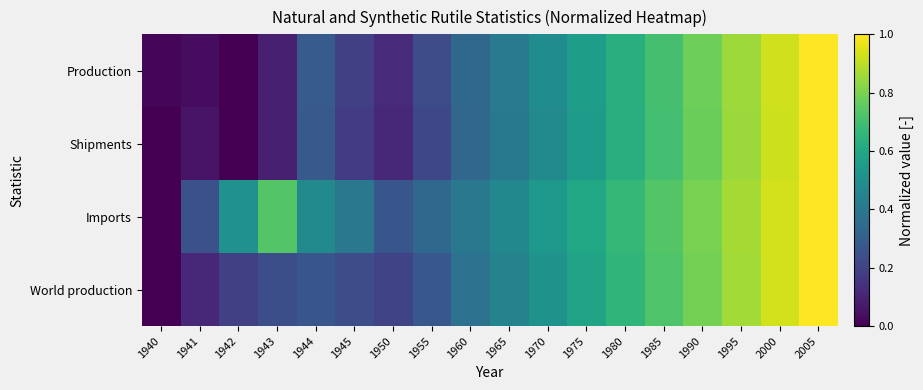

Reading right to left, extract all data points from this chart.

Production: 2005=1.0	2000=0.9	1995=0.9	1990=0.8	1985=0.7	1980=0.6	1975=0.6	1970=0.5	1965=0.4	1960=0.3	1955=0.2	1950=0.1	1945=0.2	1944=0.3	1943=0.1	1942=0.0	1941=0.0	1940=0.0
Shipments: 2005=1.0	2000=0.9	1995=0.9	1990=0.8	1985=0.7	1980=0.6	1975=0.6	1970=0.5	1965=0.4	1960=0.3	1955=0.2	1950=0.1	1945=0.2	1944=0.3	1943=0.1	1942=0.0	1941=0.1	1940=0.0
Imports: 2005=1.0	2000=0.9	1995=0.9	1990=0.8	1985=0.7	1980=0.7	1975=0.6	1970=0.5	1965=0.5	1960=0.4	1955=0.3	1950=0.3	1945=0.4	1944=0.5	1943=0.7	1942=0.5	1941=0.2	1940=0.0
World production: 2005=1.0	2000=0.9	1995=0.9	1990=0.8	1985=0.7	1980=0.7	1975=0.6	1970=0.5	1965=0.4	1960=0.4	1955=0.3	1950=0.2	1945=0.2	1944=0.3	1943=0.2	1942=0.2	1941=0.1	1940=0.0